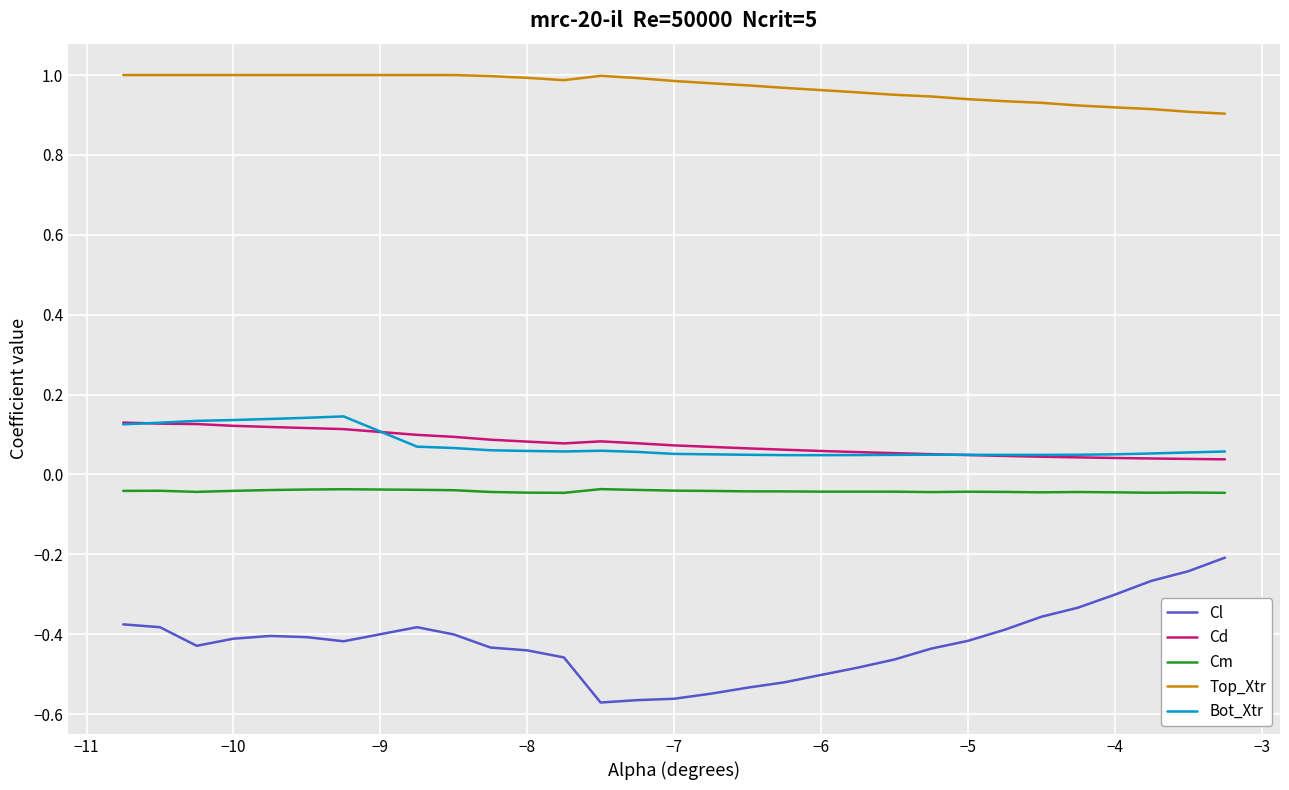

How many lines are shown in the chart?

5